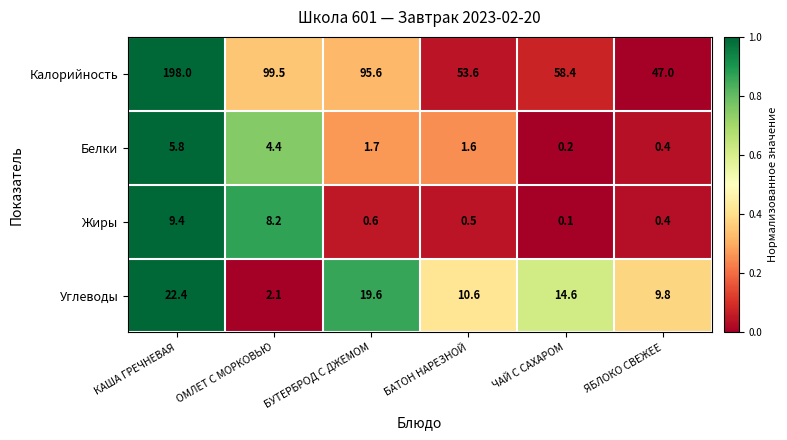

Reading left to right, transcribe all the data shown in this chart.

Калорийность: КАША ГРЕЧНЕВАЯ=198.0	ОМЛЕТ С МОРКОВЬЮ=99.5	БУТЕРБРОД С ДЖЕМОМ=95.6	БАТОН НАРЕЗНОЙ=53.6	ЧАЙ С САХАРОМ=58.4	ЯБЛОКО СВЕЖЕЕ=47.0
Белки: КАША ГРЕЧНЕВАЯ=5.8	ОМЛЕТ С МОРКОВЬЮ=4.4	БУТЕРБРОД С ДЖЕМОМ=1.7	БАТОН НАРЕЗНОЙ=1.6	ЧАЙ С САХАРОМ=0.2	ЯБЛОКО СВЕЖЕЕ=0.4
Жиры: КАША ГРЕЧНЕВАЯ=9.4	ОМЛЕТ С МОРКОВЬЮ=8.2	БУТЕРБРОД С ДЖЕМОМ=0.6	БАТОН НАРЕЗНОЙ=0.5	ЧАЙ С САХАРОМ=0.1	ЯБЛОКО СВЕЖЕЕ=0.4
Углеводы: КАША ГРЕЧНЕВАЯ=22.4	ОМЛЕТ С МОРКОВЬЮ=2.1	БУТЕРБРОД С ДЖЕМОМ=19.6	БАТОН НАРЕЗНОЙ=10.6	ЧАЙ С САХАРОМ=14.6	ЯБЛОКО СВЕЖЕЕ=9.8